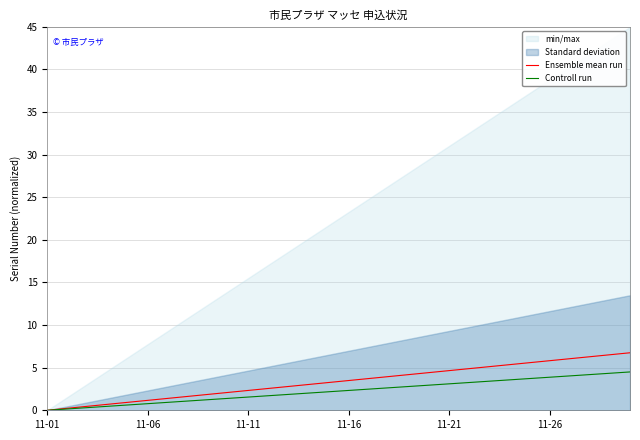

What position from the right is 13?

17